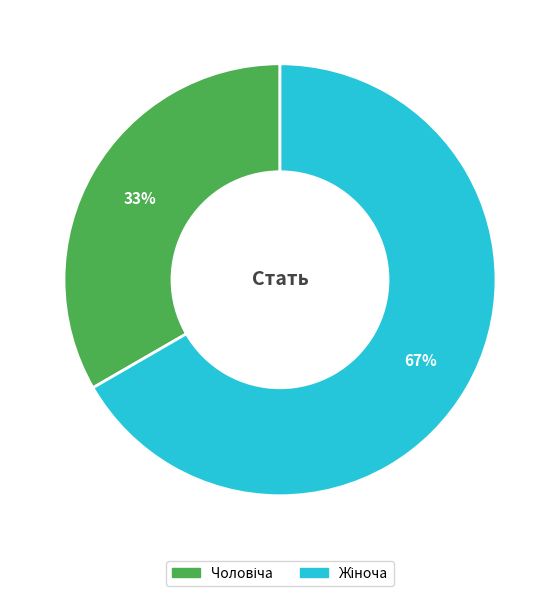

Is there any slice that represents more than half of the pie?

Yes